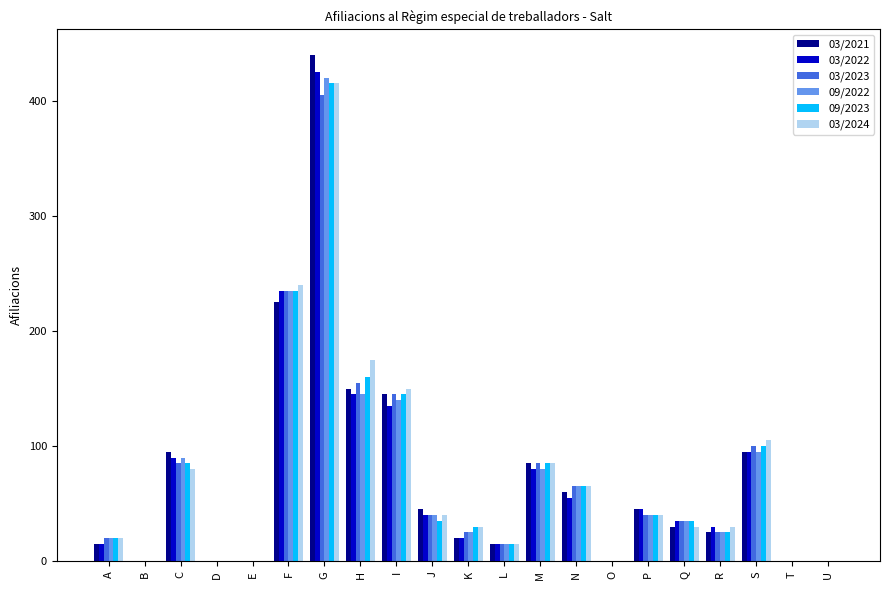

At which label is 03/2023 closest to 202?

F